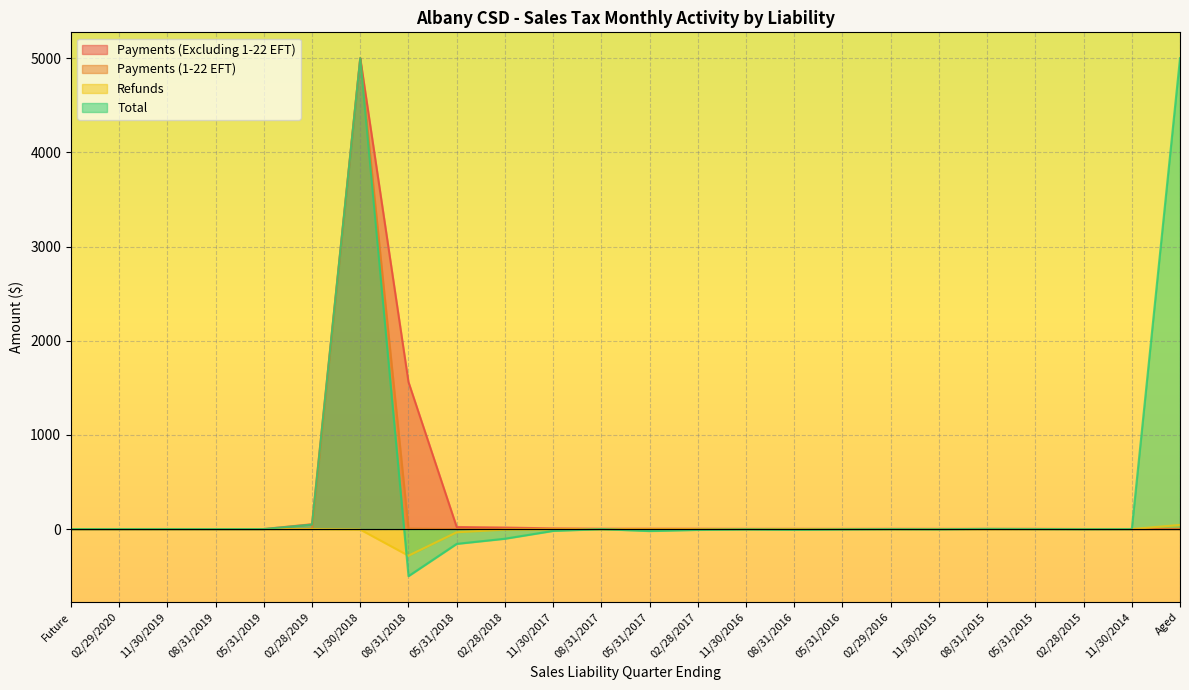

Is it true that Refunds equals 208.5 at 11/30/2019?

False